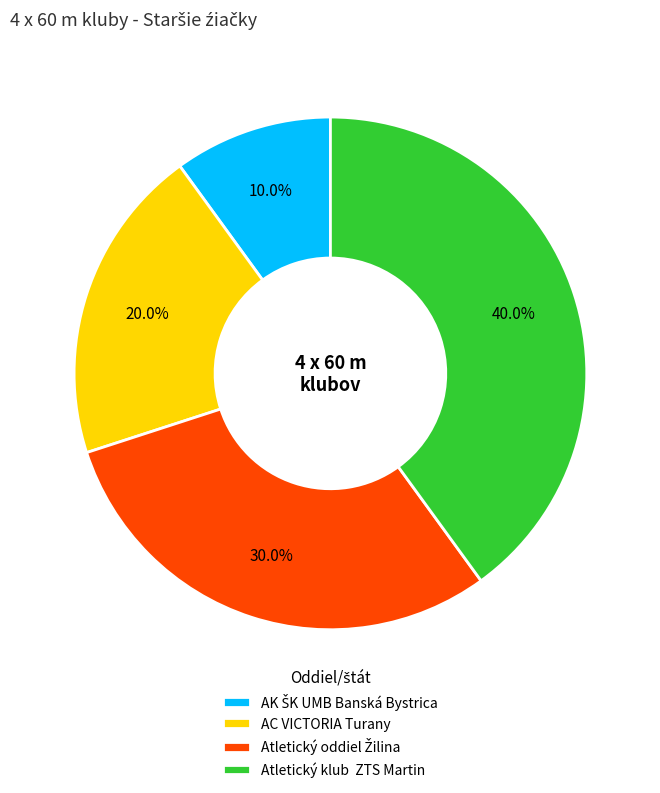

How many segments does this pie chart have?

4